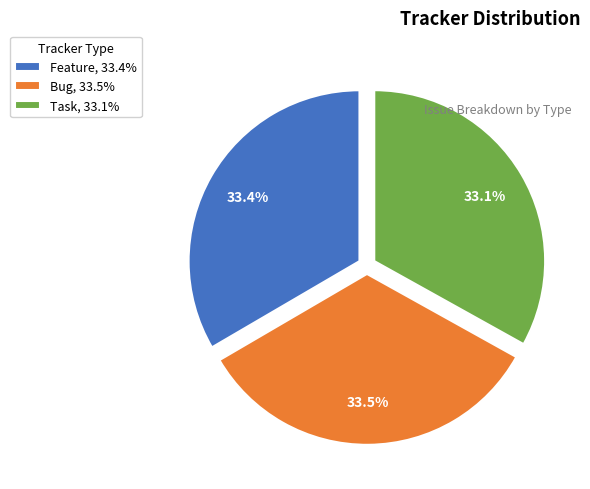

What percentage do Bug, 33.5% and Task, 33.1% together represent?

66.6%